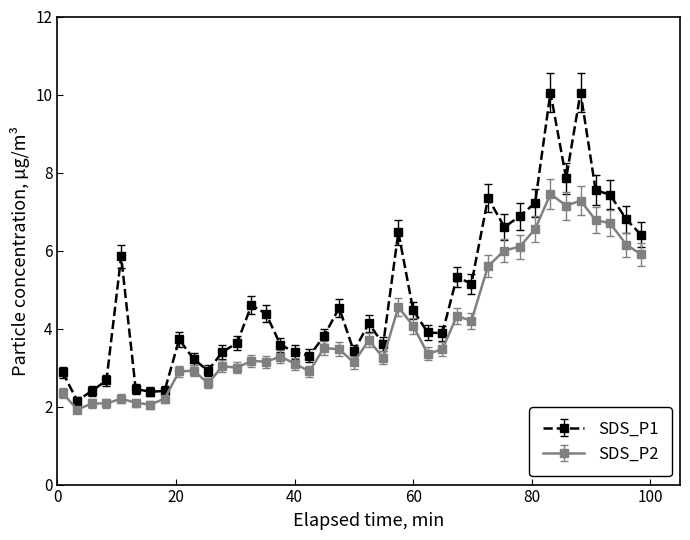

What is the greatest value displayed?

10.1